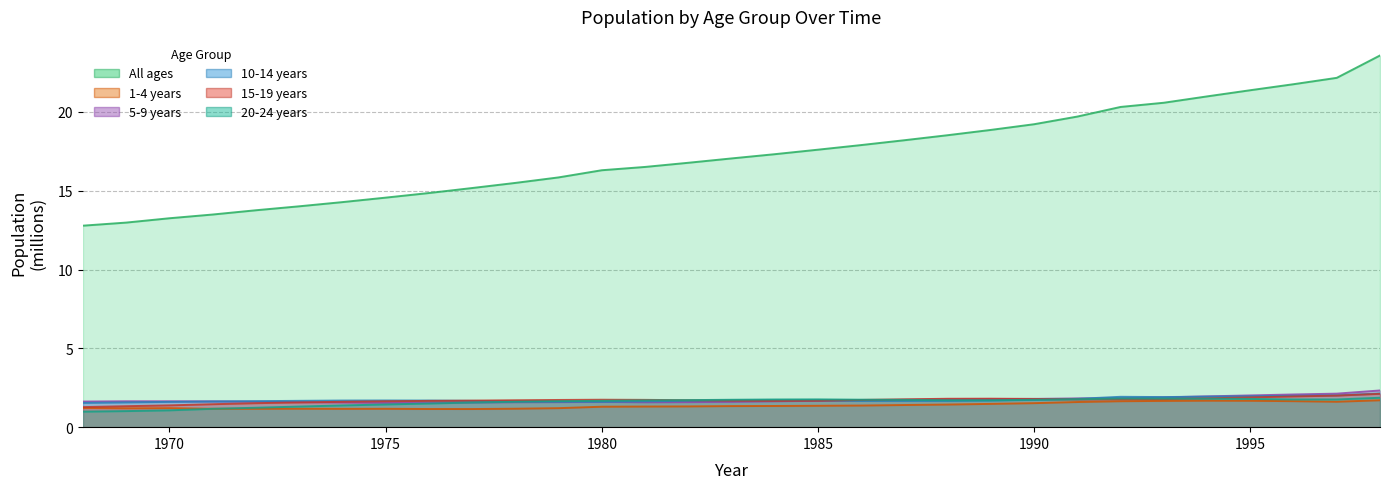

What are all the series names shown in the legend?

All ages, 1-4 years, 5-9 years, 10-14 years, 15-19 years, 20-24 years